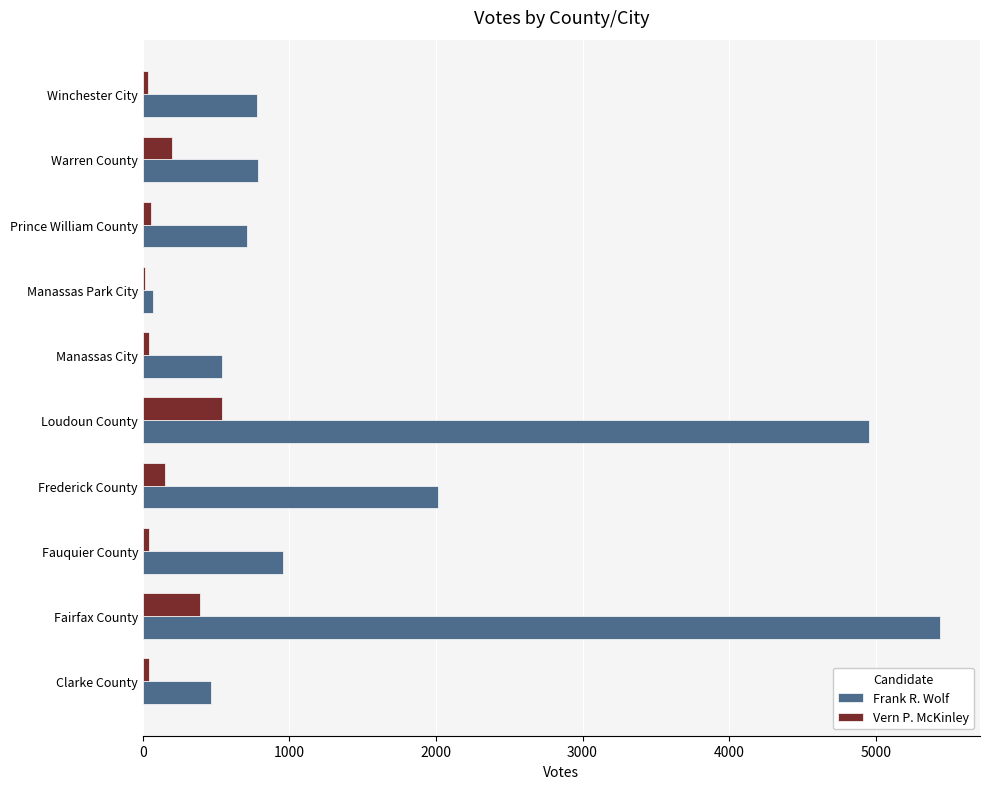

What is the average value of the Vern P. McKinley series?

151